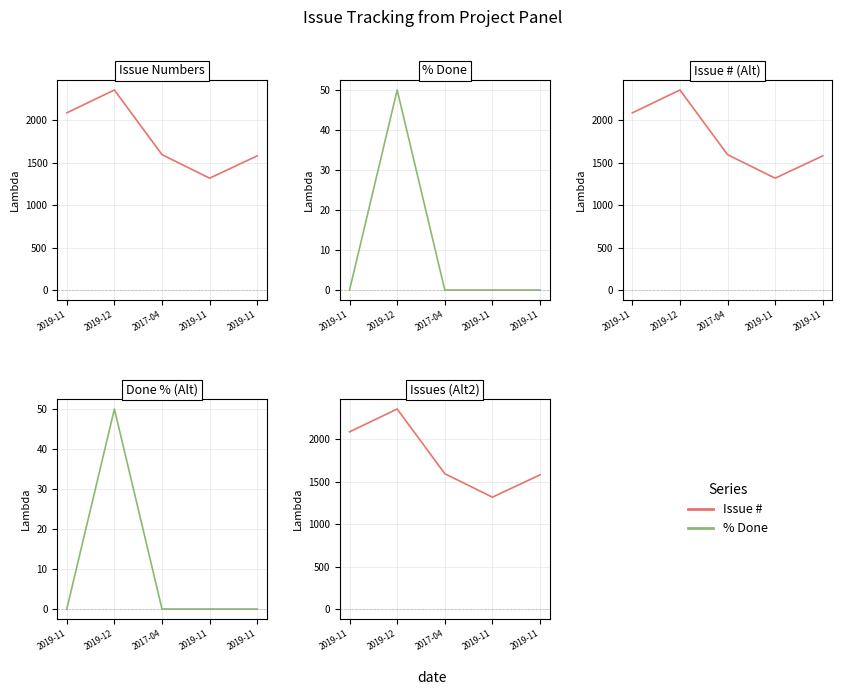

What is the value of the Issue # point at the 1st from the left?

2085